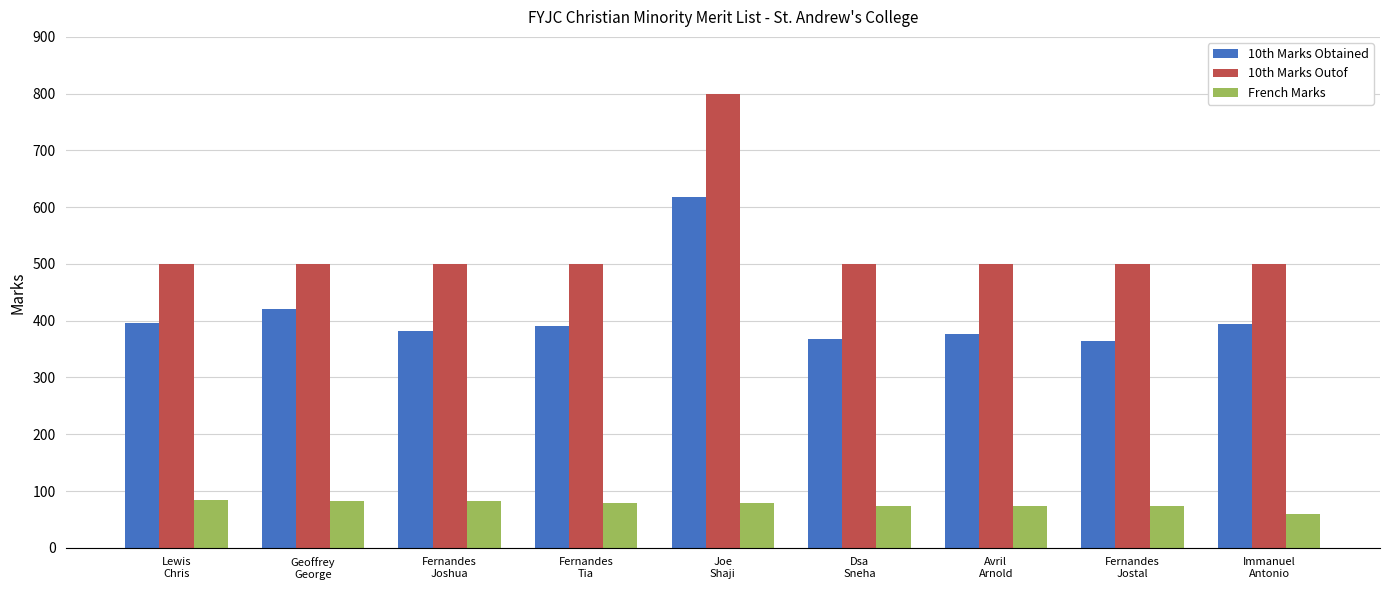

How many bars are there in each group?

3